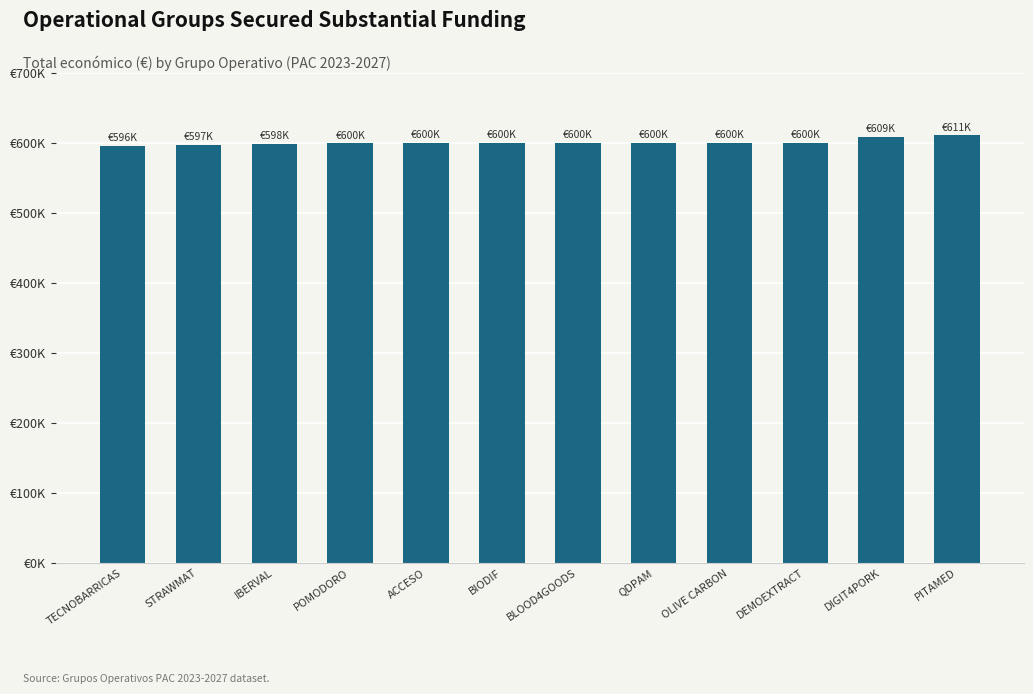

Are the bars horizontal?

No